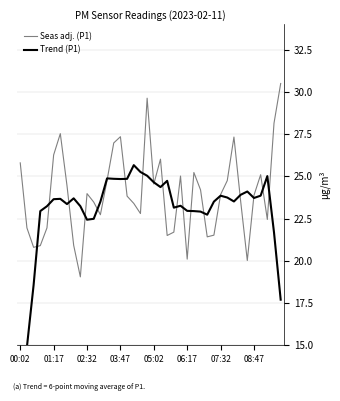

What is the highest value of the Seas adj. (P1) series?

30.5